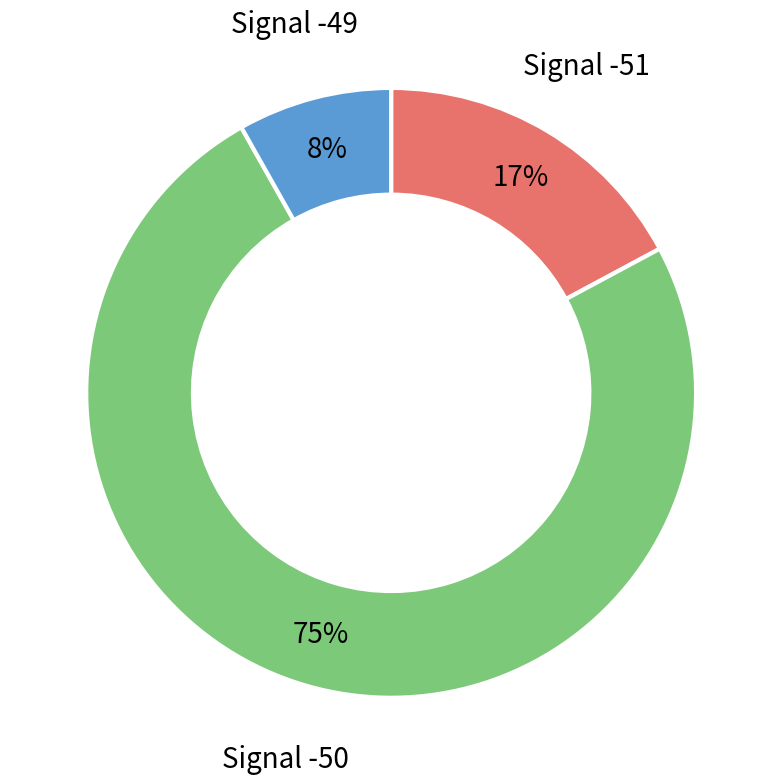

Does any single category account for the majority?

Yes